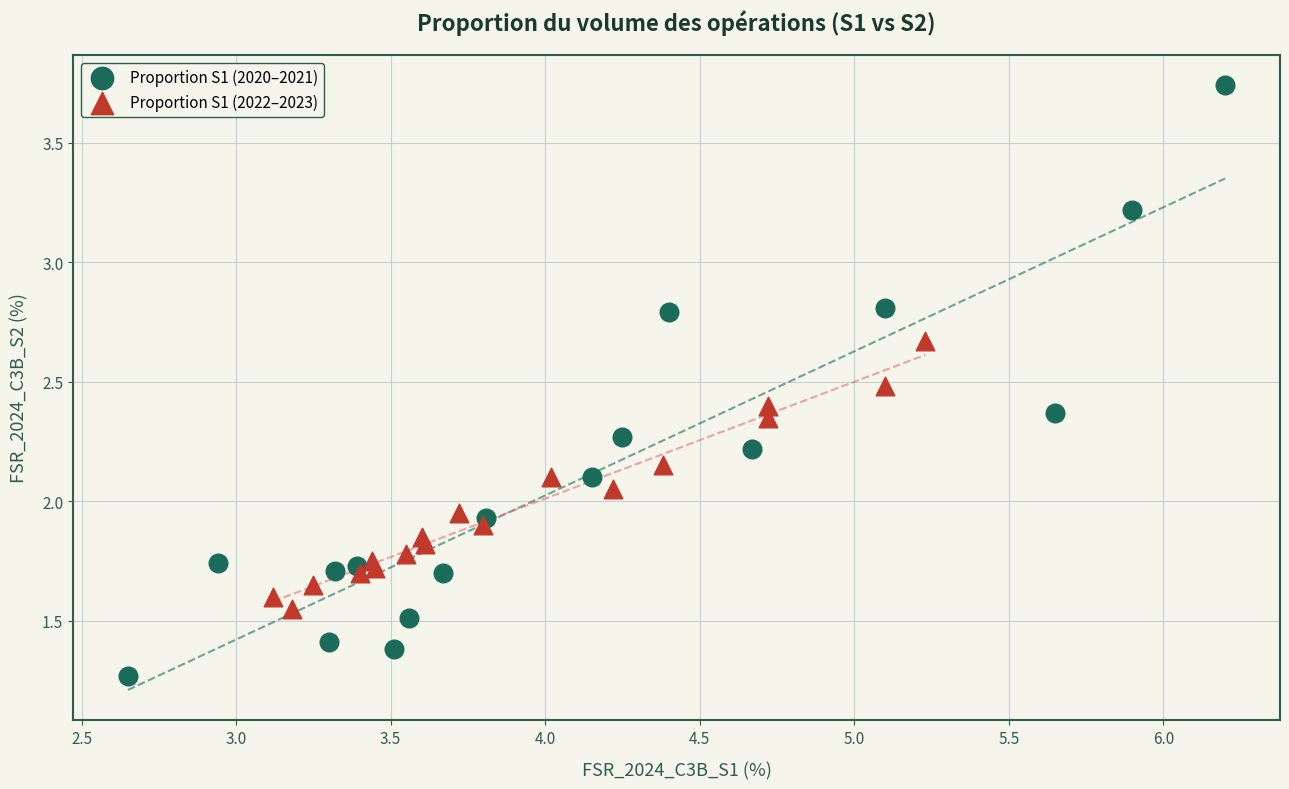

What are all the series names shown in the legend?

Proportion S1 (2020–2021), Proportion S1 (2022–2023)